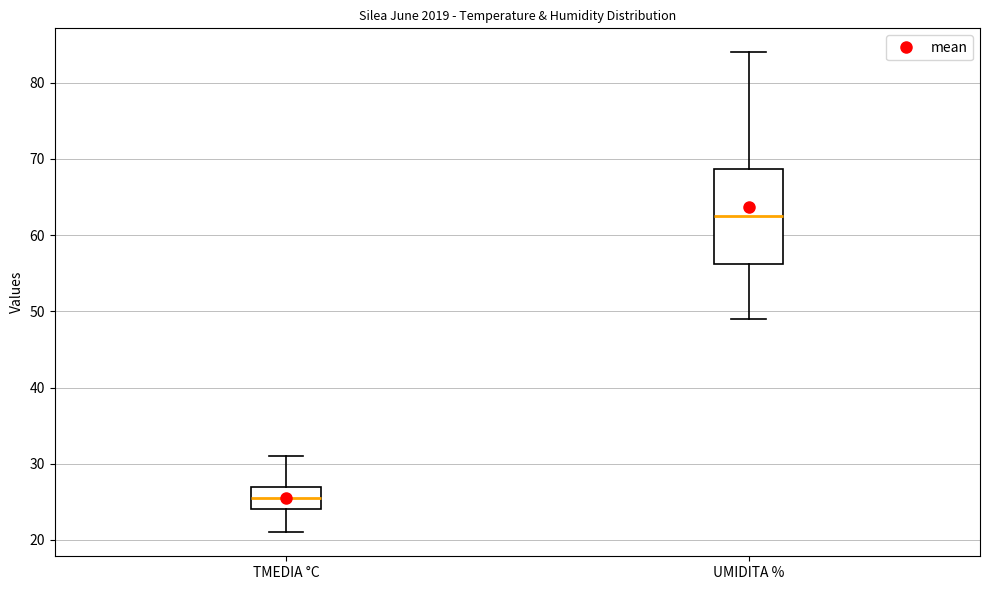

Which box is the tallest, from its lower edge to its upper edge?

UMIDITA %